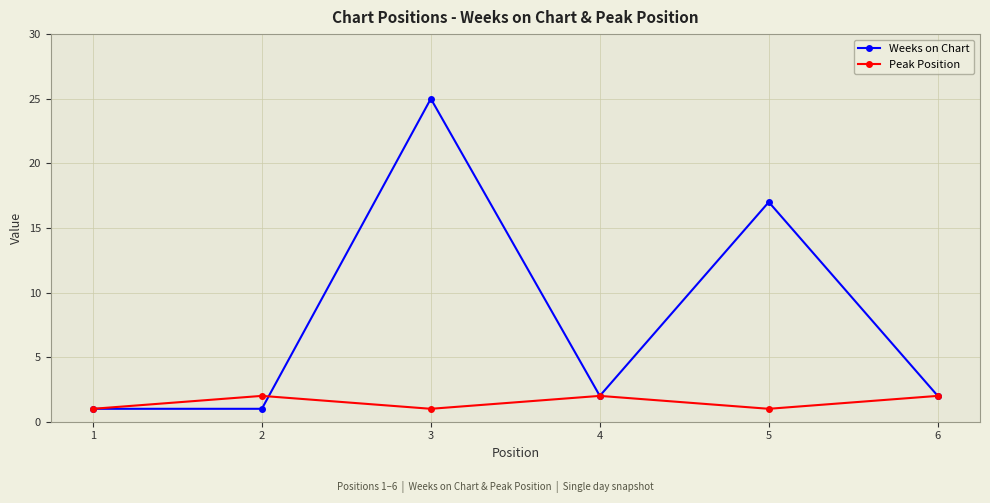

Which series has the largest range (max minus min)?

Weeks on Chart